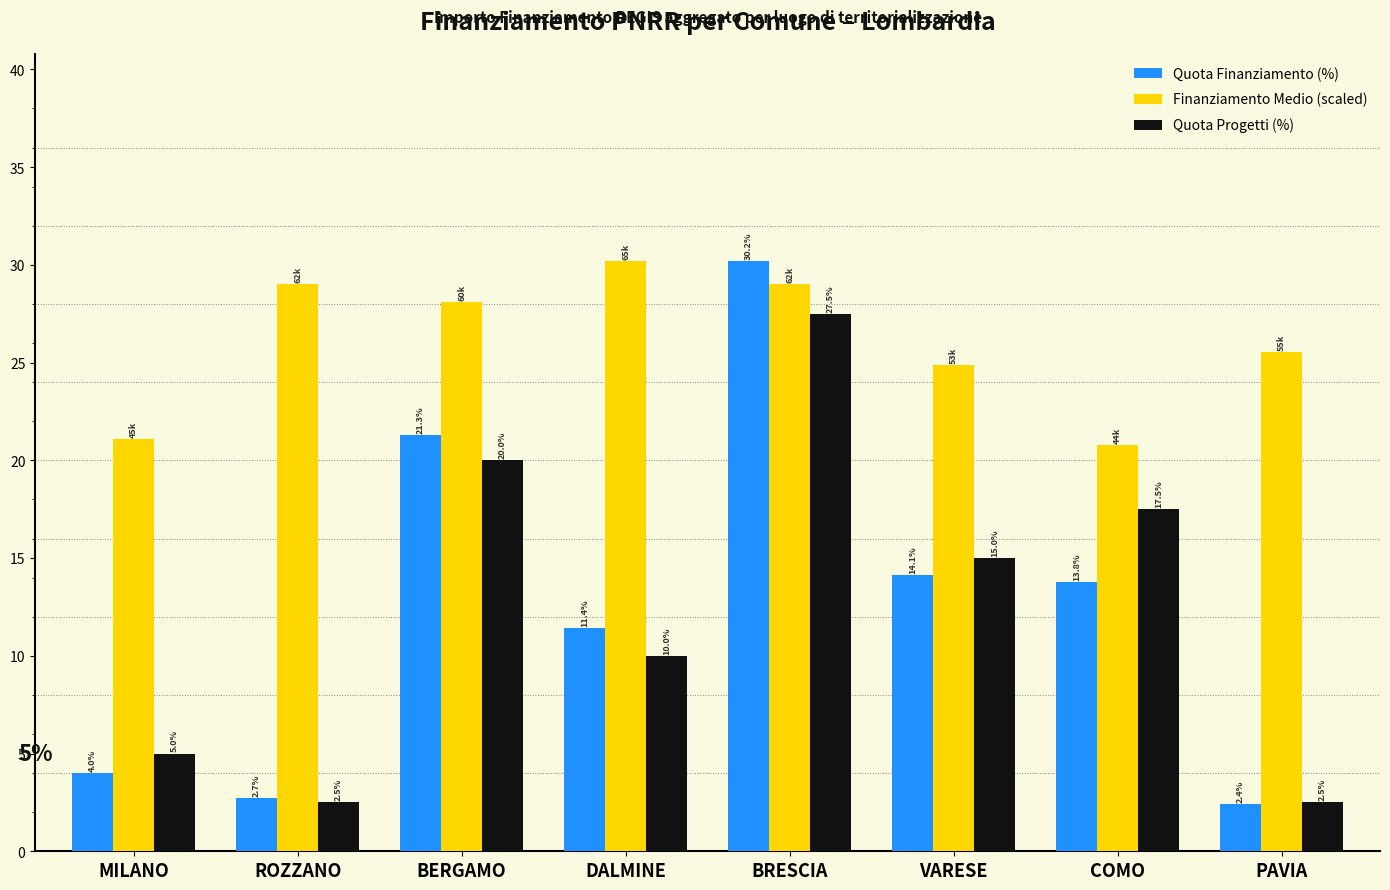

Is it true that Quota Progetti (%) equals 27.5 at BRESCIA?

True